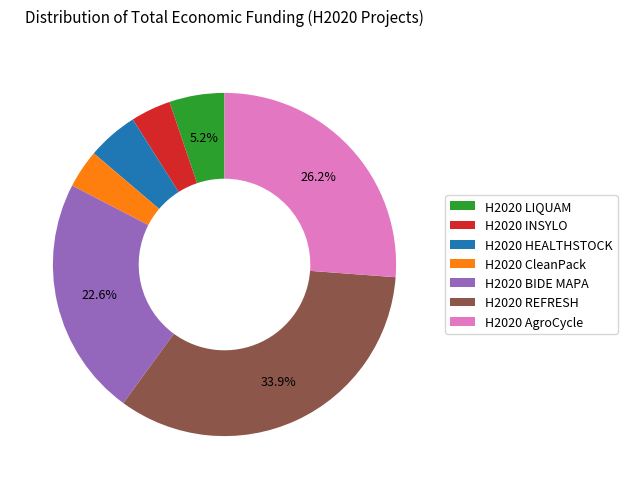

Combined, do H2020 CleanPack and H2020 REFRESH account for over 50%?

No